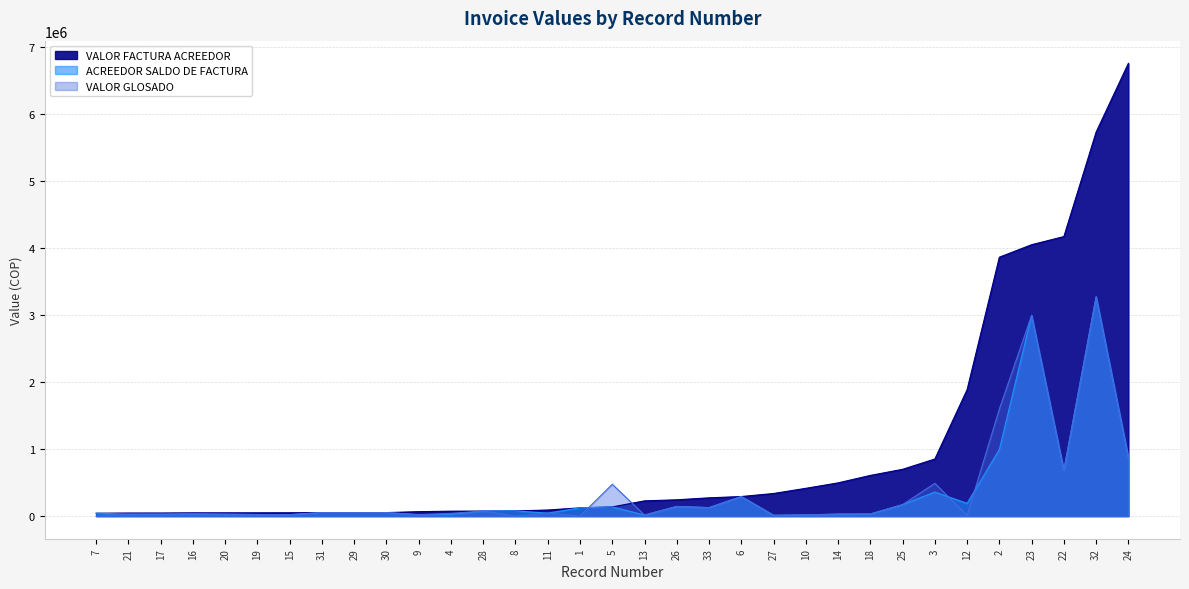

What is the approximate value of VALOR GLOSADO at 19?

23500